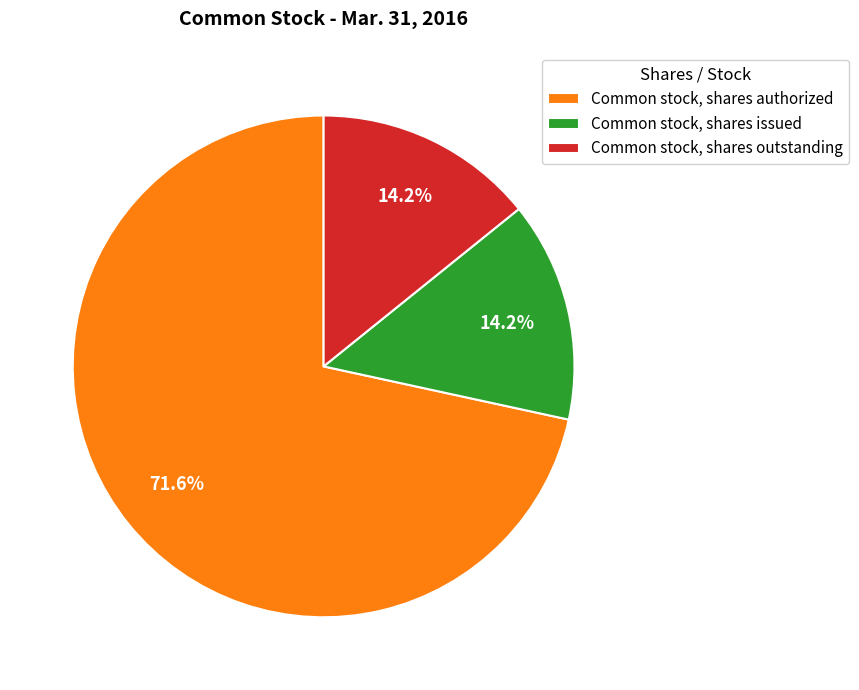

What is the ratio of the value at Common stock, shares authorized to the value at Common stock, shares outstanding?

5.0